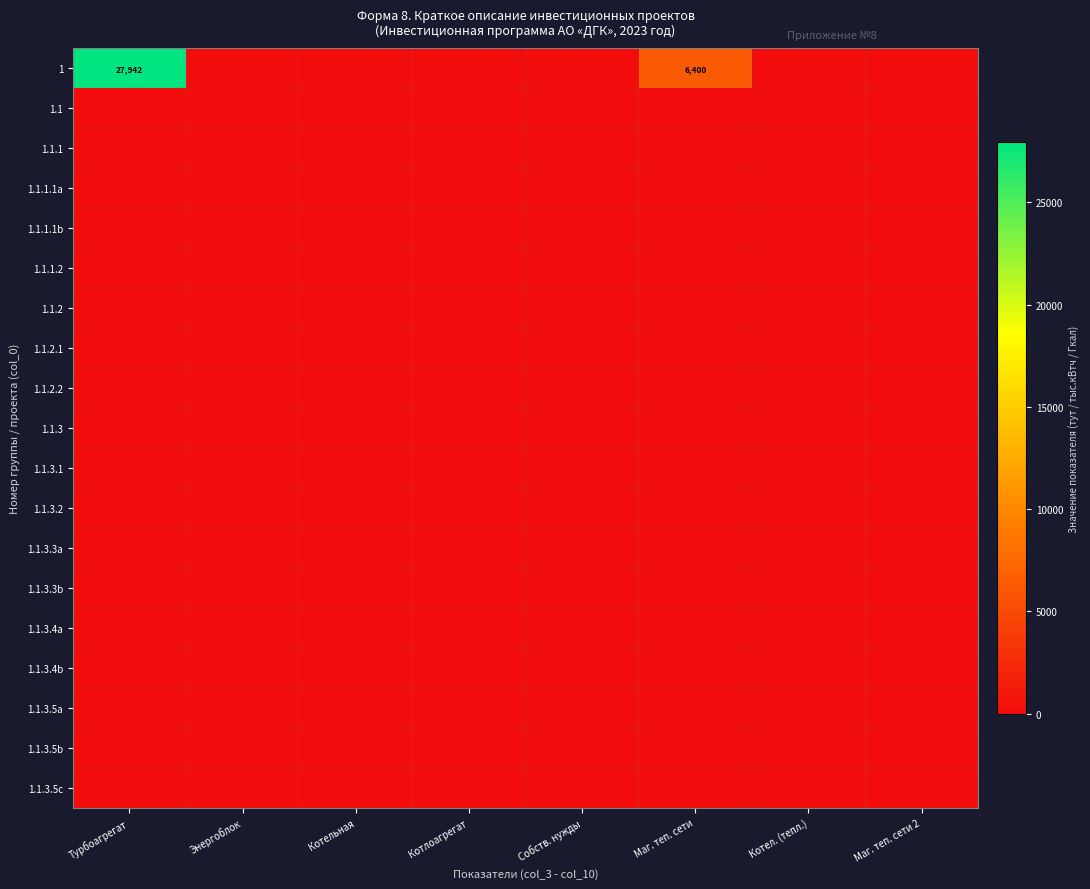

The value of 1.1.1.2 at Собств. нужды is 0. True or false?

True